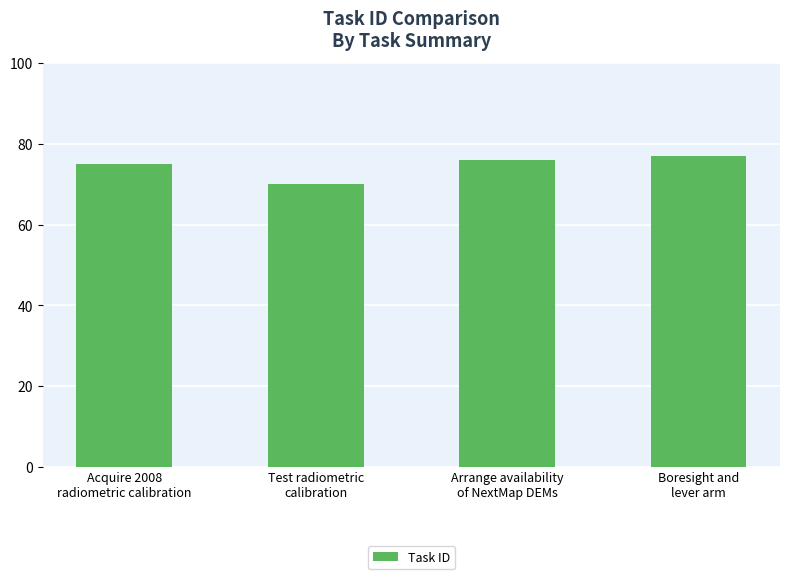

List the labels in order of value, largest first.

Boresight and
lever arm, Arrange availability
of NextMap DEMs, Acquire 2008
radiometric calibration, Test radiometric
calibration